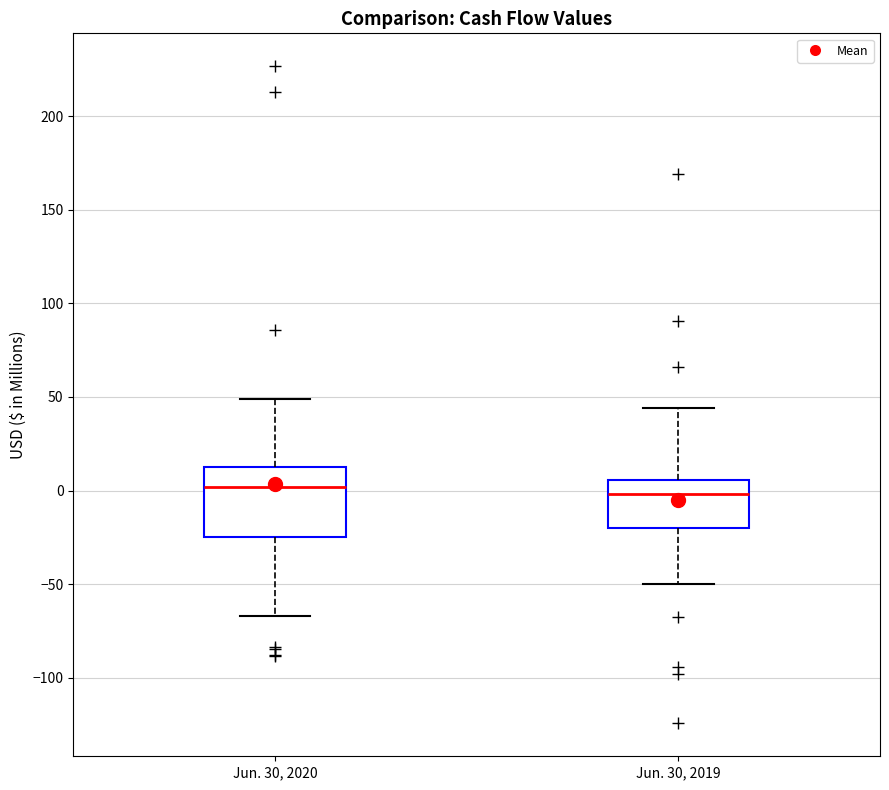

Reading left to right, transcribe this box plot: for each box, give where its median line is, the range the box spans, and where its two whiskers end, as read against the y-axis. The values are not printed on the chart, so give them approximately, as read against the axis.

Jun. 30, 2020: median 0, box -25 to 15, whiskers -65 to 50
Jun. 30, 2019: median 0, box -20 to 5, whiskers -50 to 45